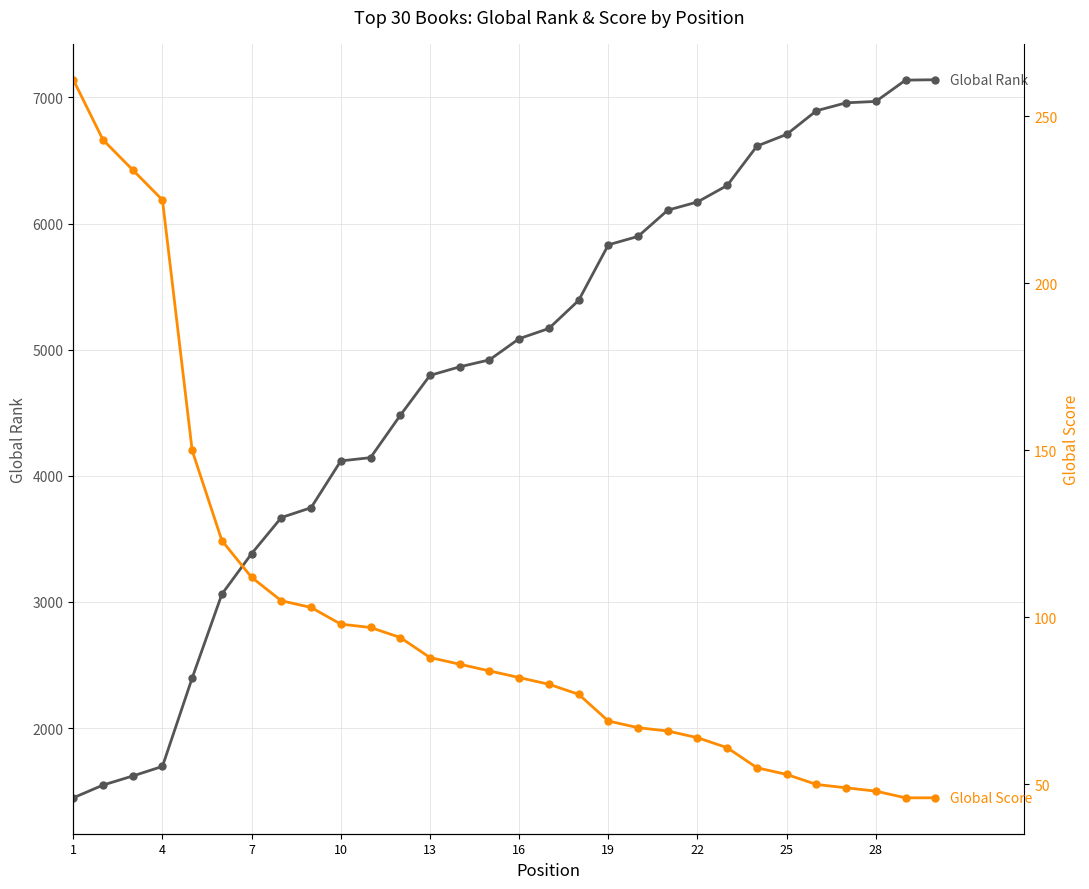

What are all the series names shown in the legend?

Global Rank, Global Score